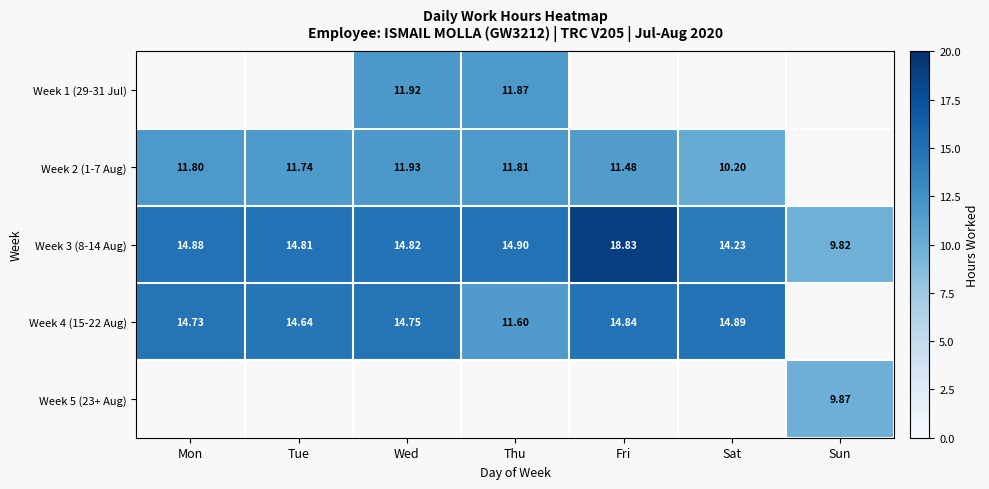

What is the greatest value displayed?

18.8